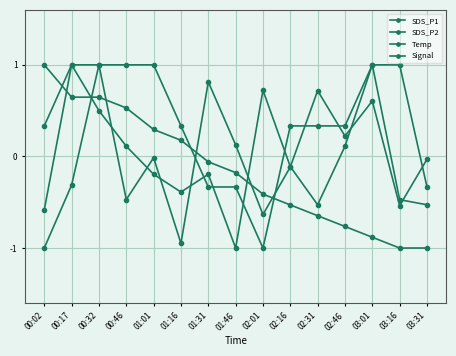

How many values in SDS_P2 are above zero?

6